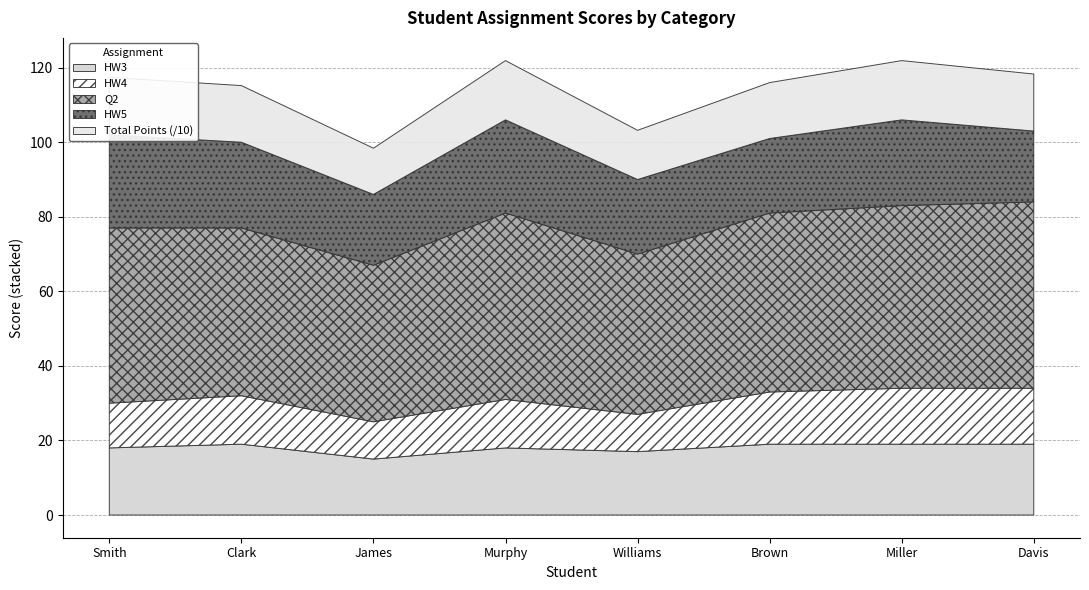

What are all the series names shown in the legend?

HW3, HW4, Q2, HW5, Total Points (/10)